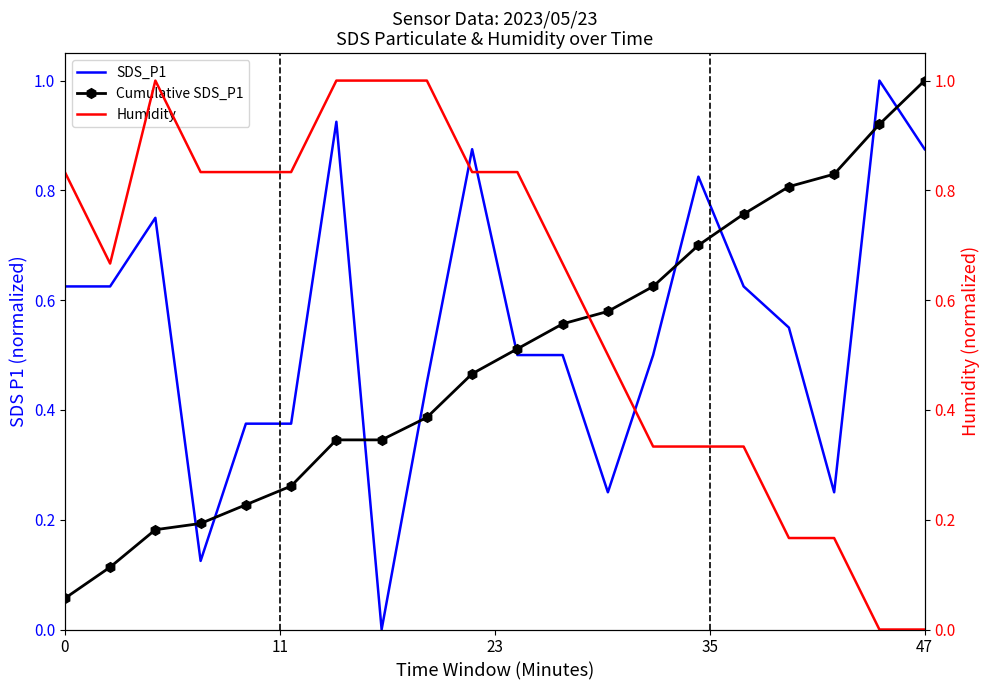

How many lines are shown in the chart?

3